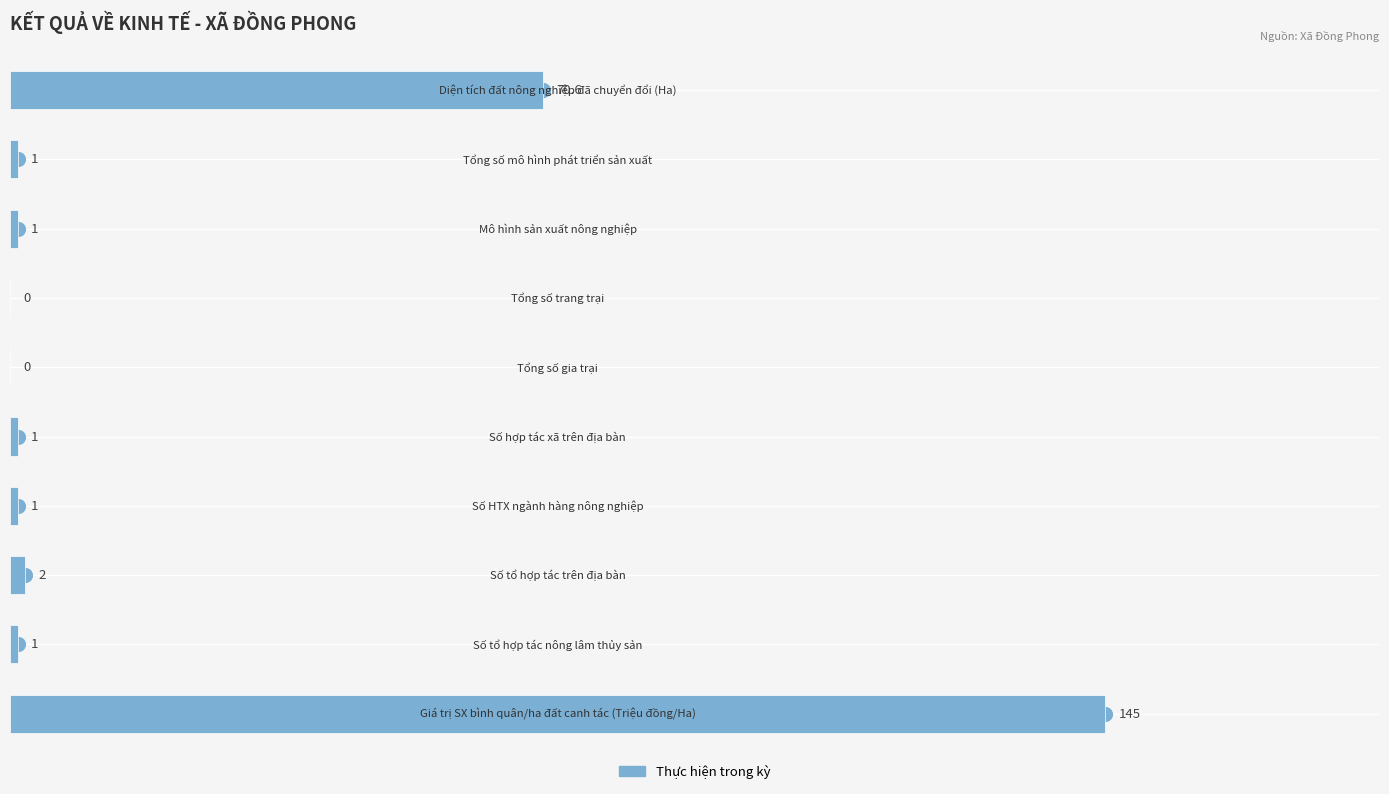

Count the number of categories in the chart.

10